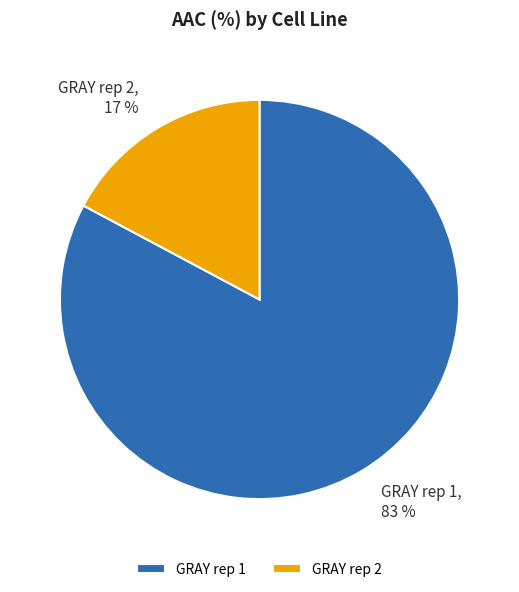

What is the largest slice in the pie chart?

GRAY rep 1